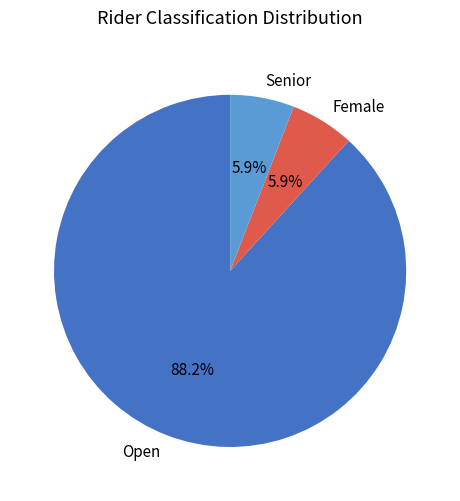

What is the total percentage of Female and Senior?

11.8%